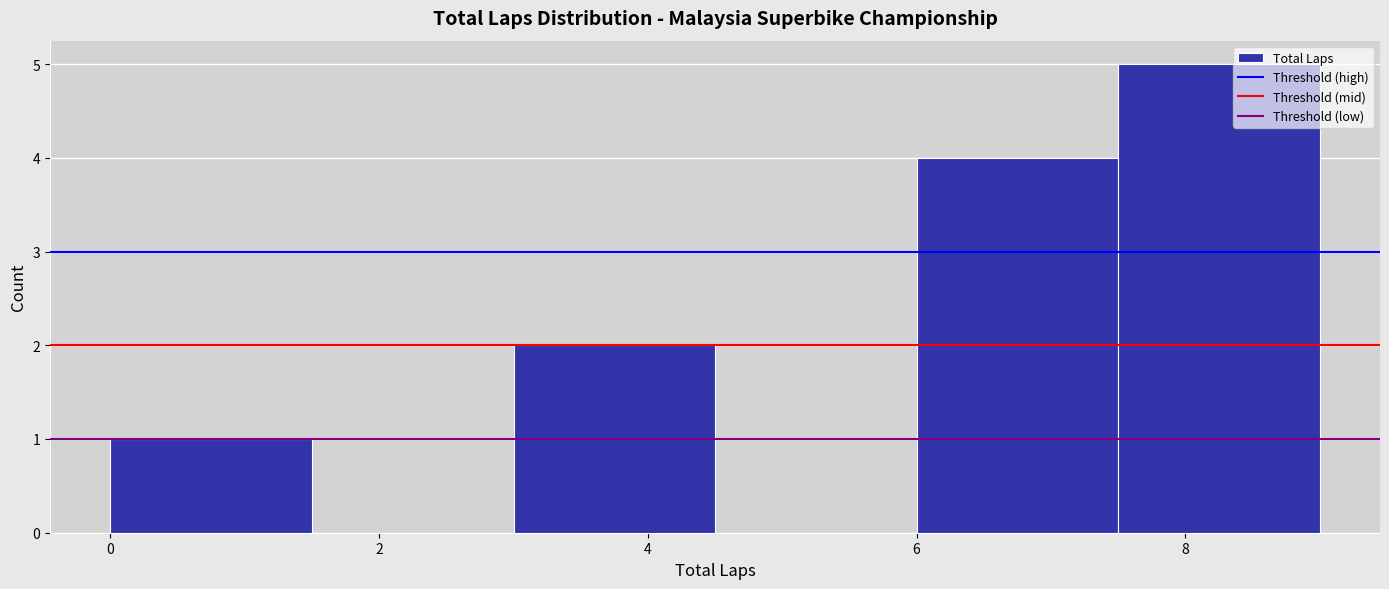

Reading left to right, list every bar in this chart as the range it spans on the x-axis followed by its height. Neither the bar edges nor the heights are printed on the chart, so give them approximately, as read against the axes.

0.0 to 1.5: 1
1.5 to 3.0: 0
3.0 to 4.5: 2
4.5 to 6.0: 0
6.0 to 7.5: 4
7.5 to 9.0: 5